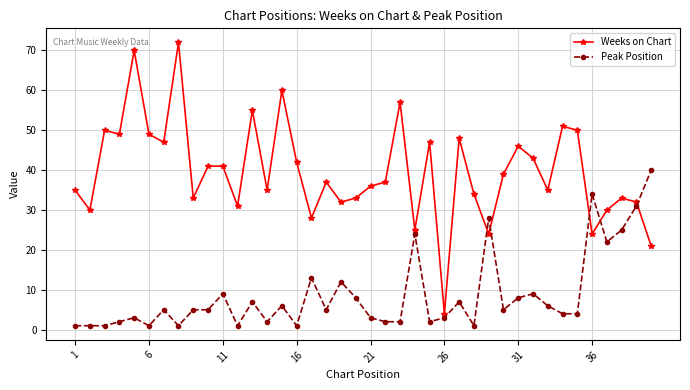

Count the number of data series in this chart.

2